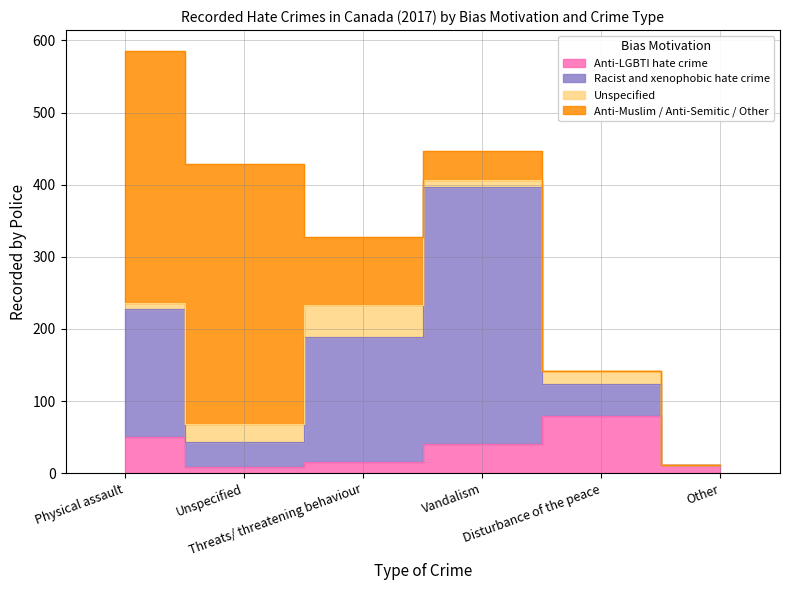

How many data points in Anti-LGBTI hate crime are less than 40?

3